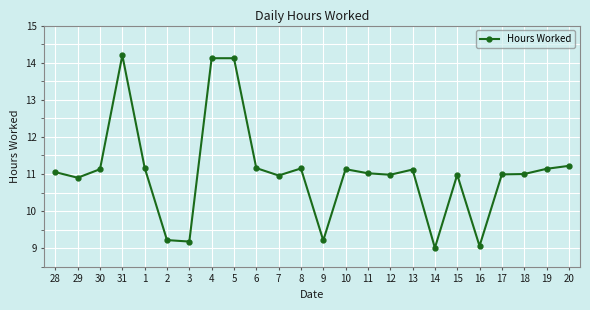

What is the difference between the maximum and minimum values?

5.2